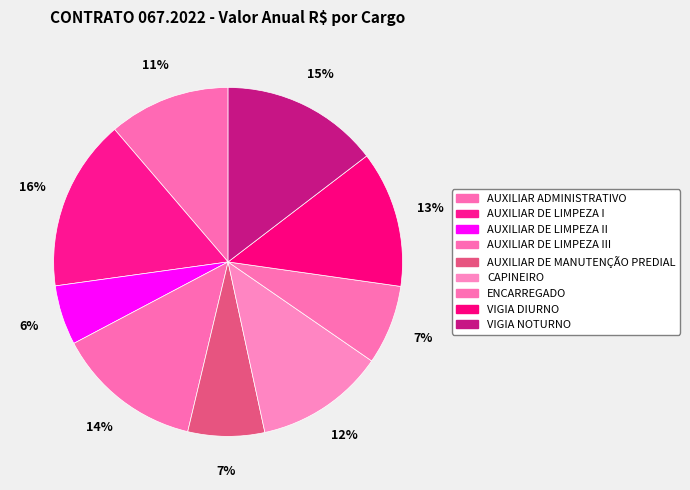

Which category has the smallest portion of the pie?

AUXILIAR DE LIMPEZA II